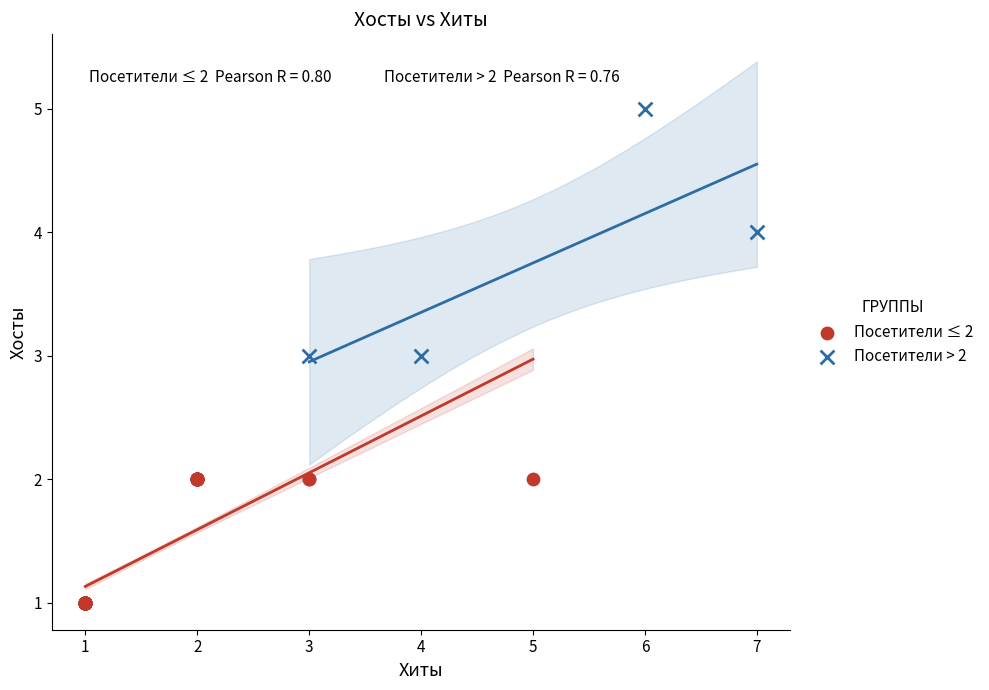

Which series contains the lowest Y value?

Посетители ≤ 2